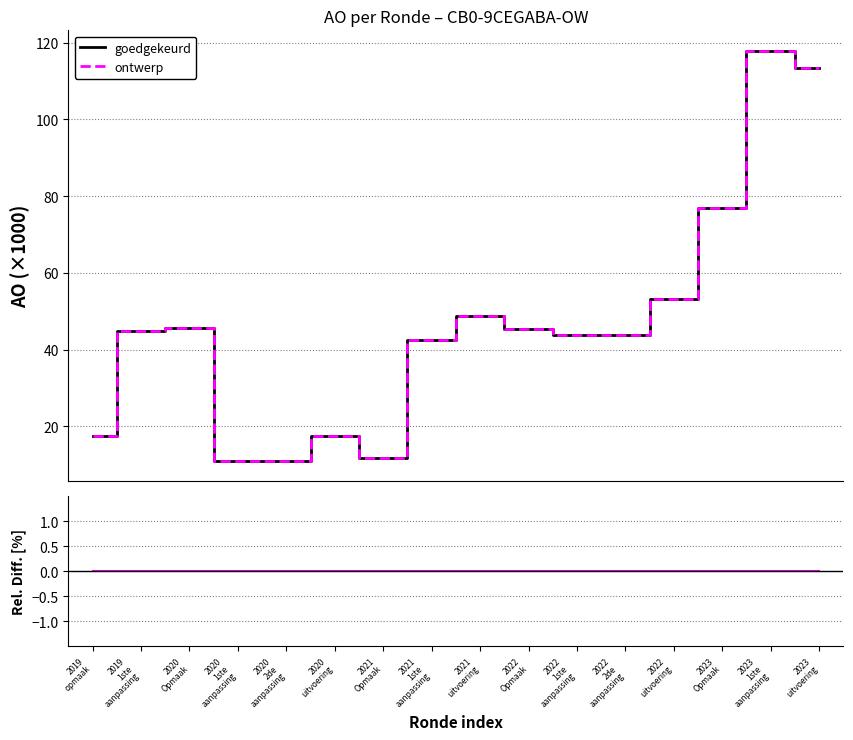

Read the goedgekeurd value at 2022
2de
aanpassing.

43.7